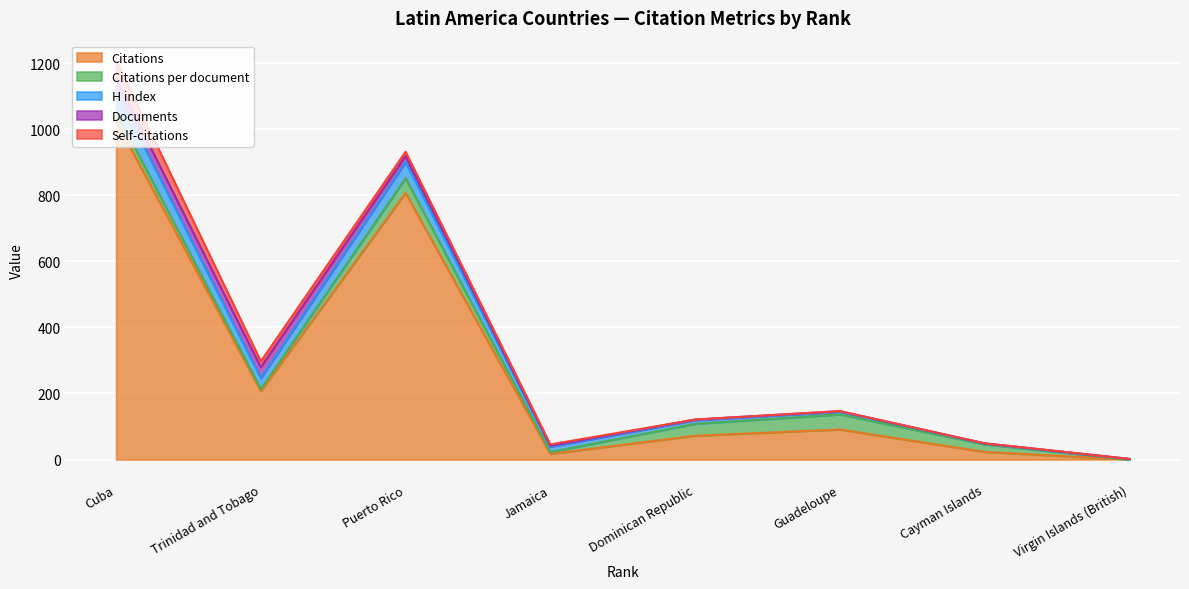

Is the value of Citations per document at Trinidad and Tobago greater than the value of Citations at Cayman Islands?

No